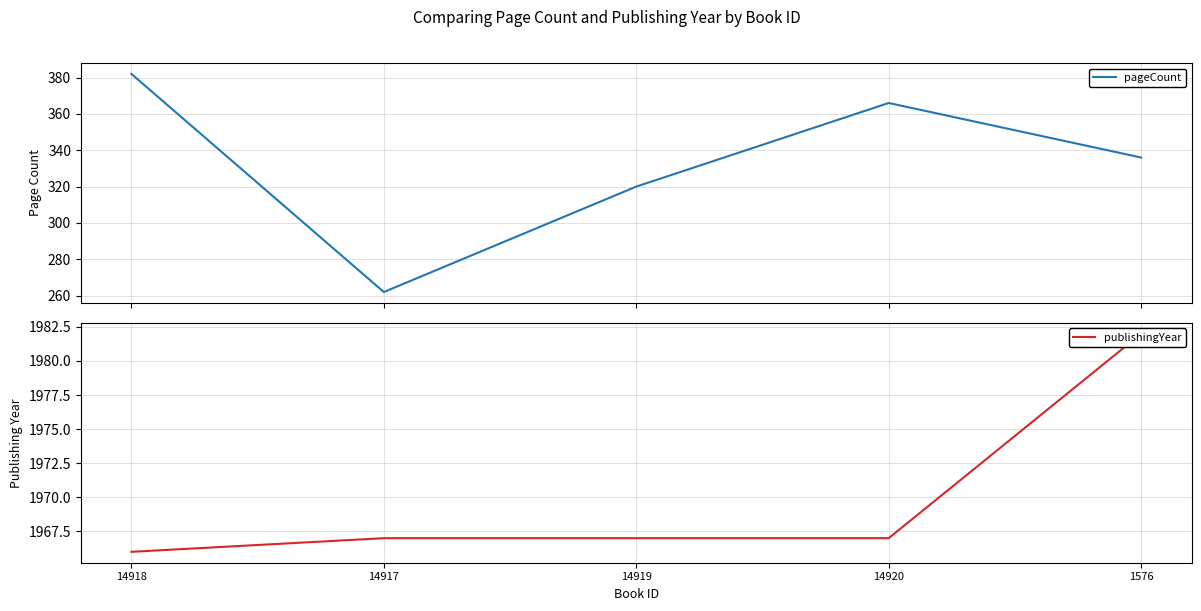

How many data points does each series have?

5